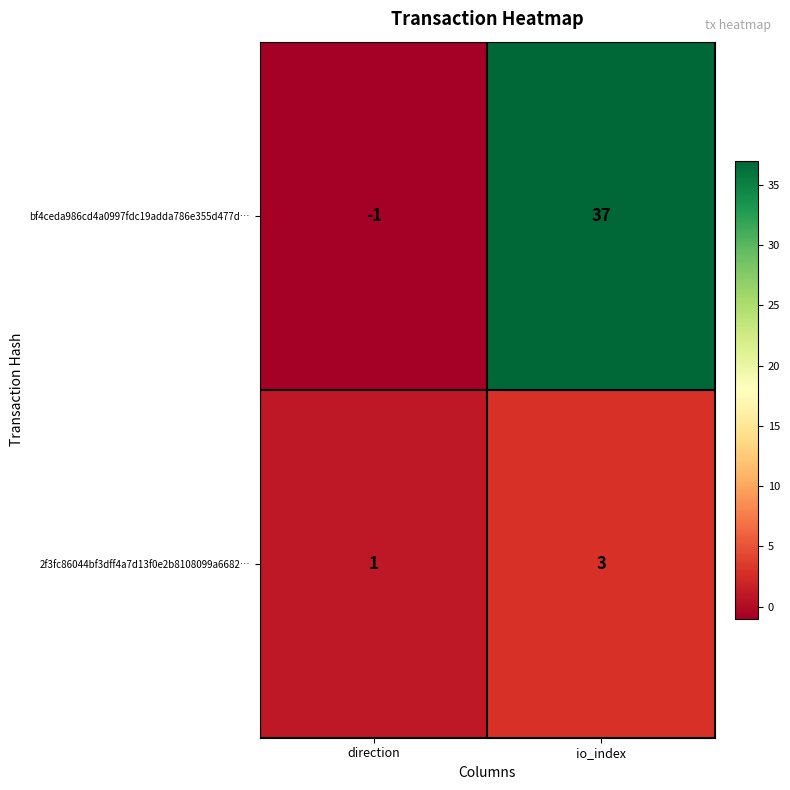

At which label is bf4ceda986cd4a0997fdc19adda786e355d477d… closest to 18?

direction